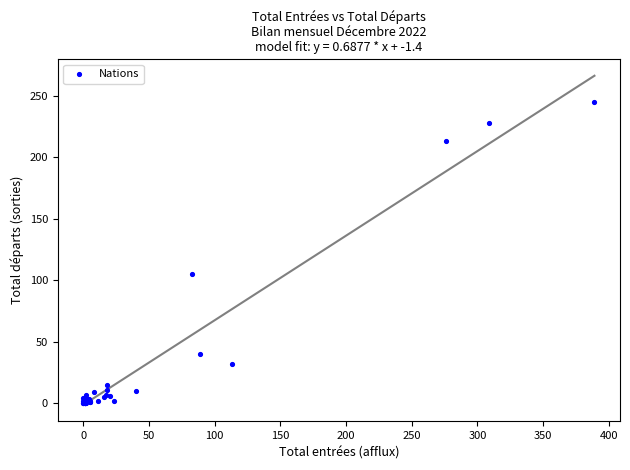

What Y value in the scatter plot is closest to 122?

105